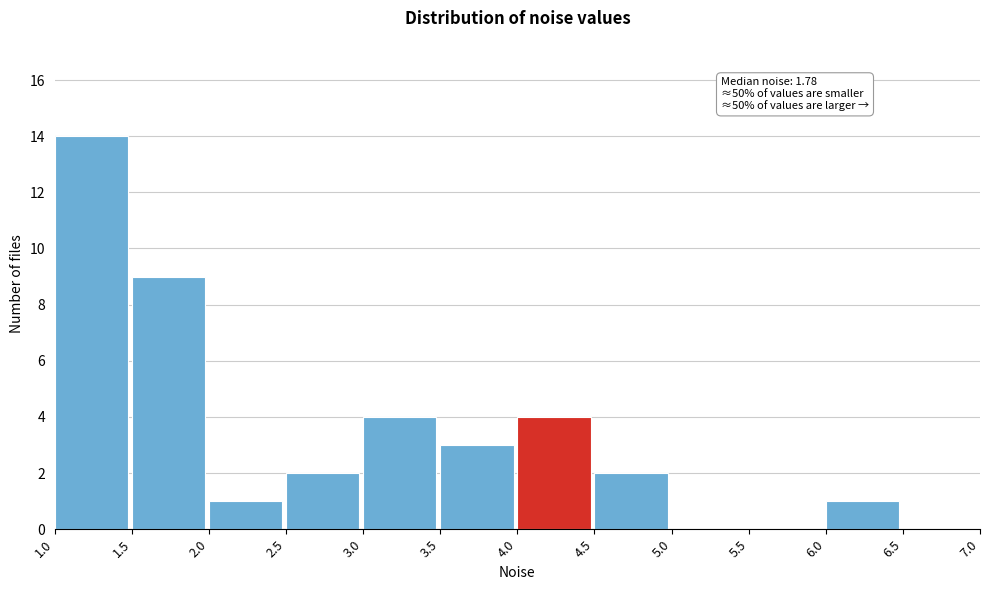

Over which range of the x-axis is the bar tallest?

1.0 to 1.5